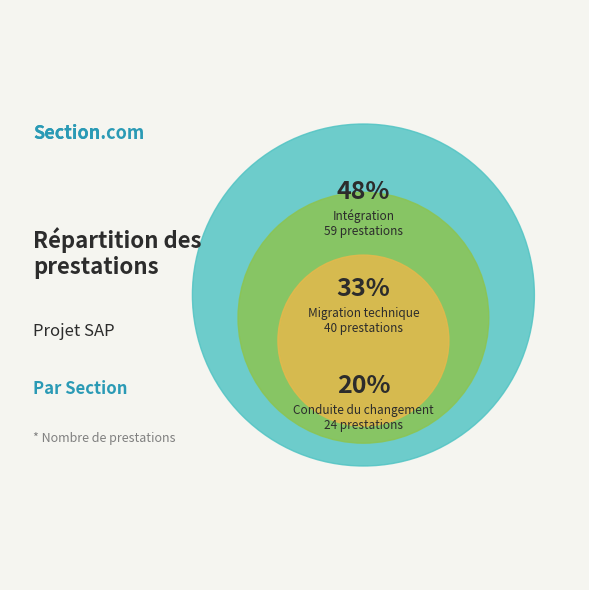

What is the largest slice in the pie chart?

Intégration